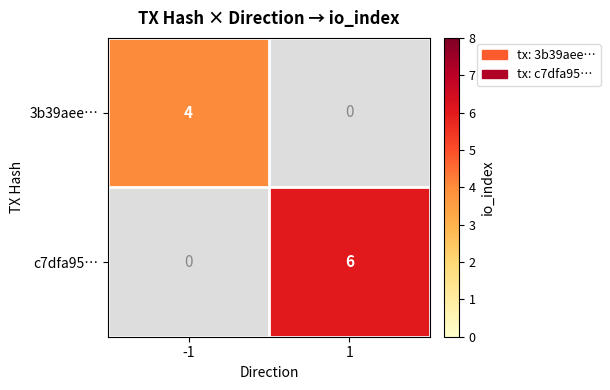

Is it true that 3b39aee… equals 4 at -1?

True